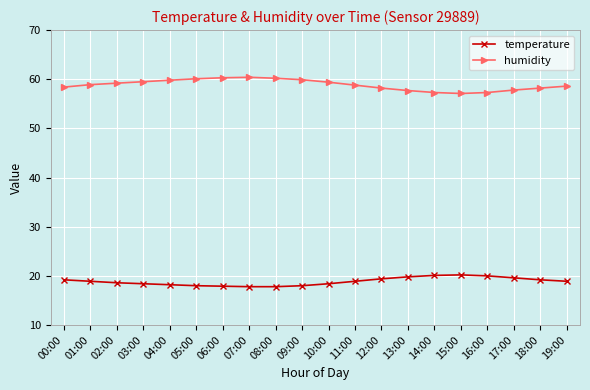

True or false: humidity and temperature intersect in this chart.

False